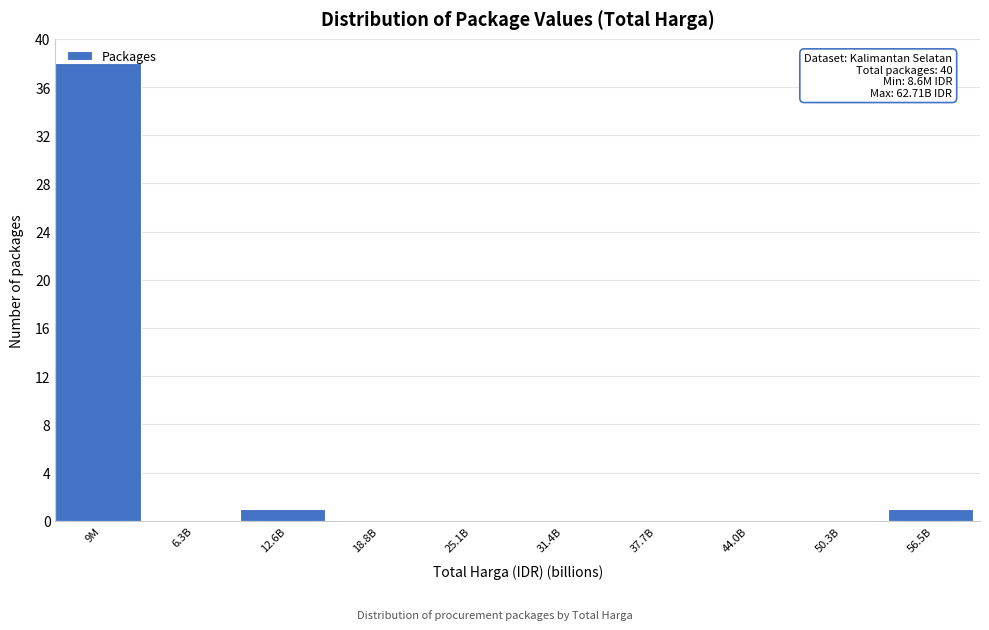

True or false: the data shows 0 at 37.7B.

True